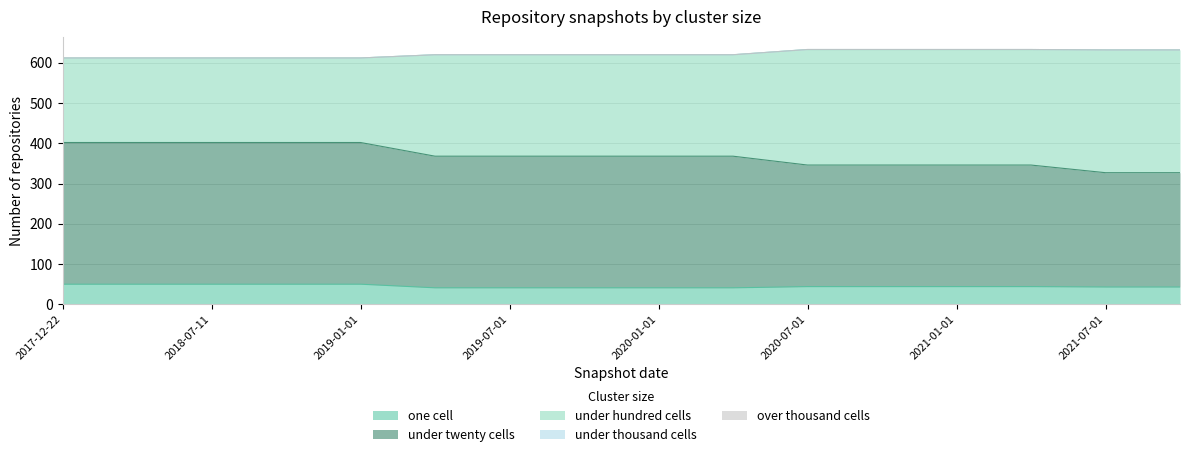

At which label is one_cell closest to 45?

2020-07-01